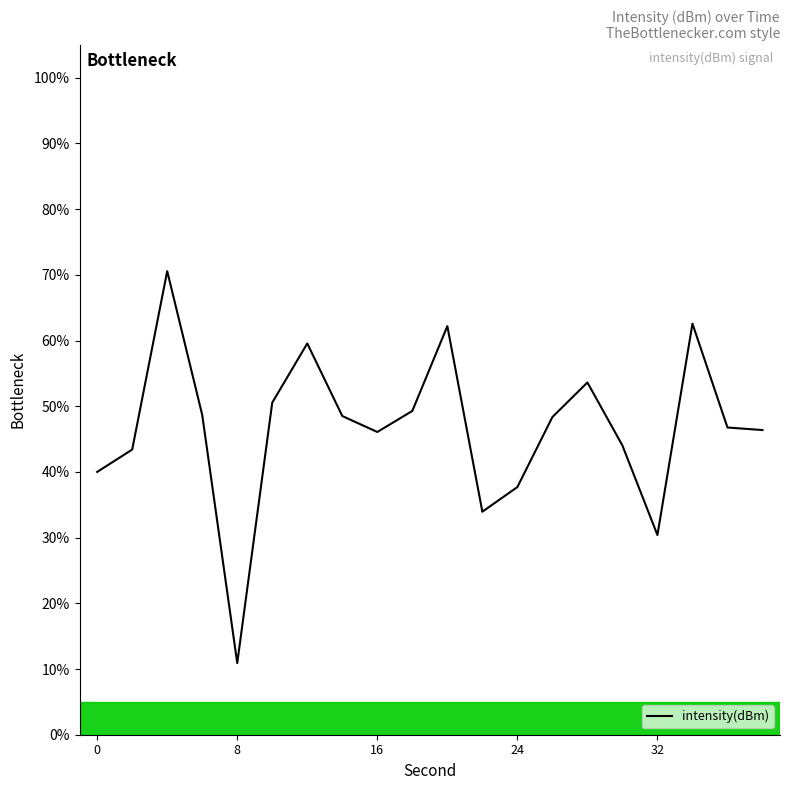

What is the minimum value shown in the chart?

10.9